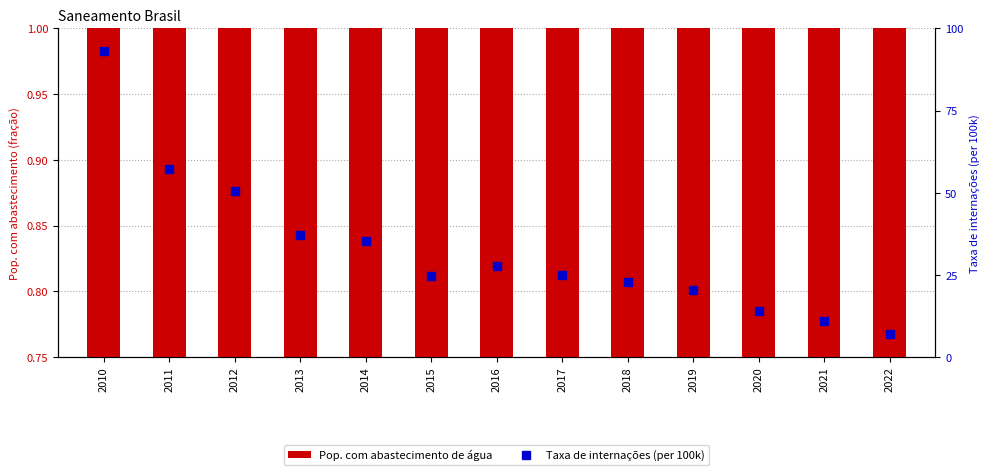

What is the difference between the maximum and minimum values in the Taxa de internações (per 100k) series?

86.2